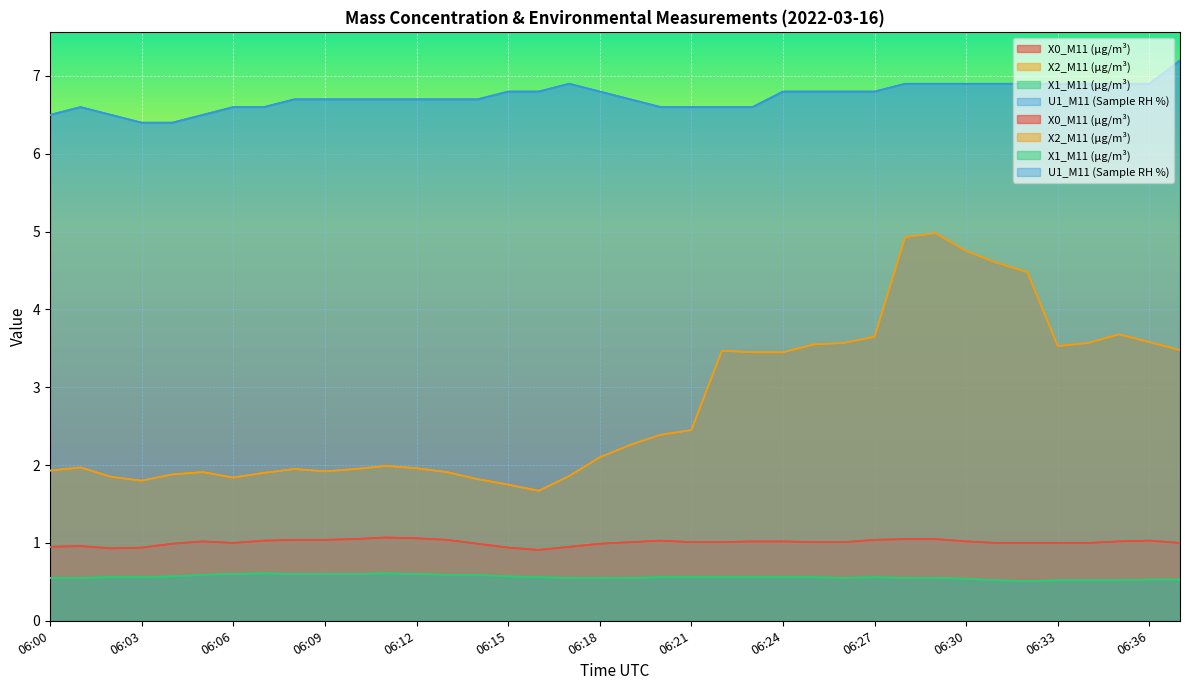

True or false: X1_M11 (μg/m³) and X2_M11 (μg/m³) intersect in this chart.

False